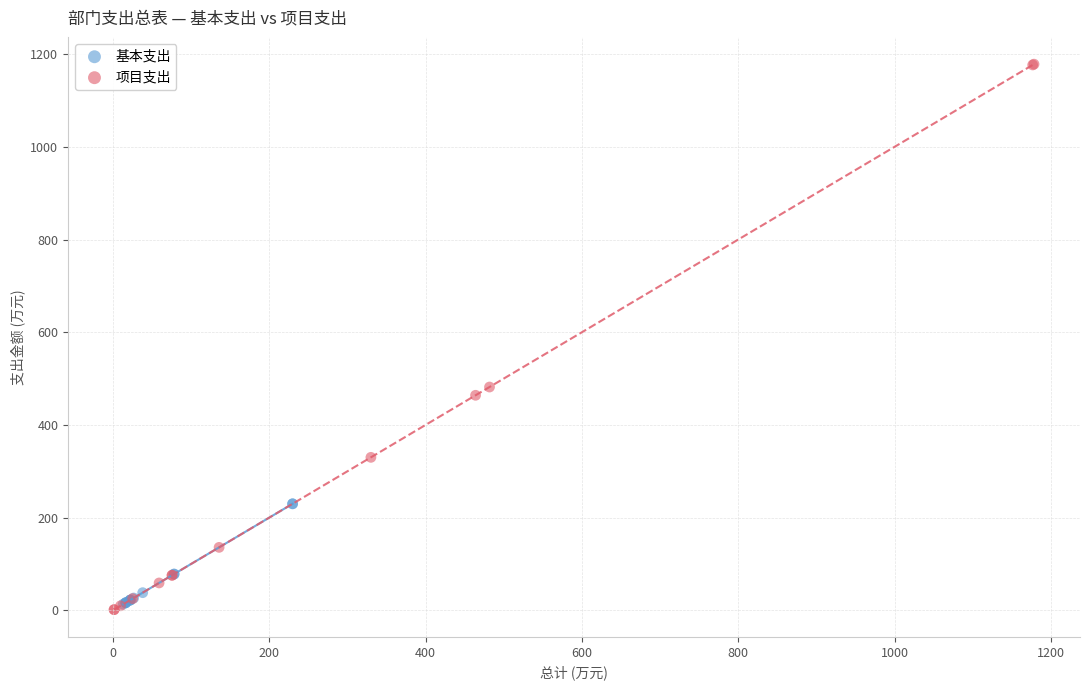

Which series reaches the maximum Y coordinate?

项目支出